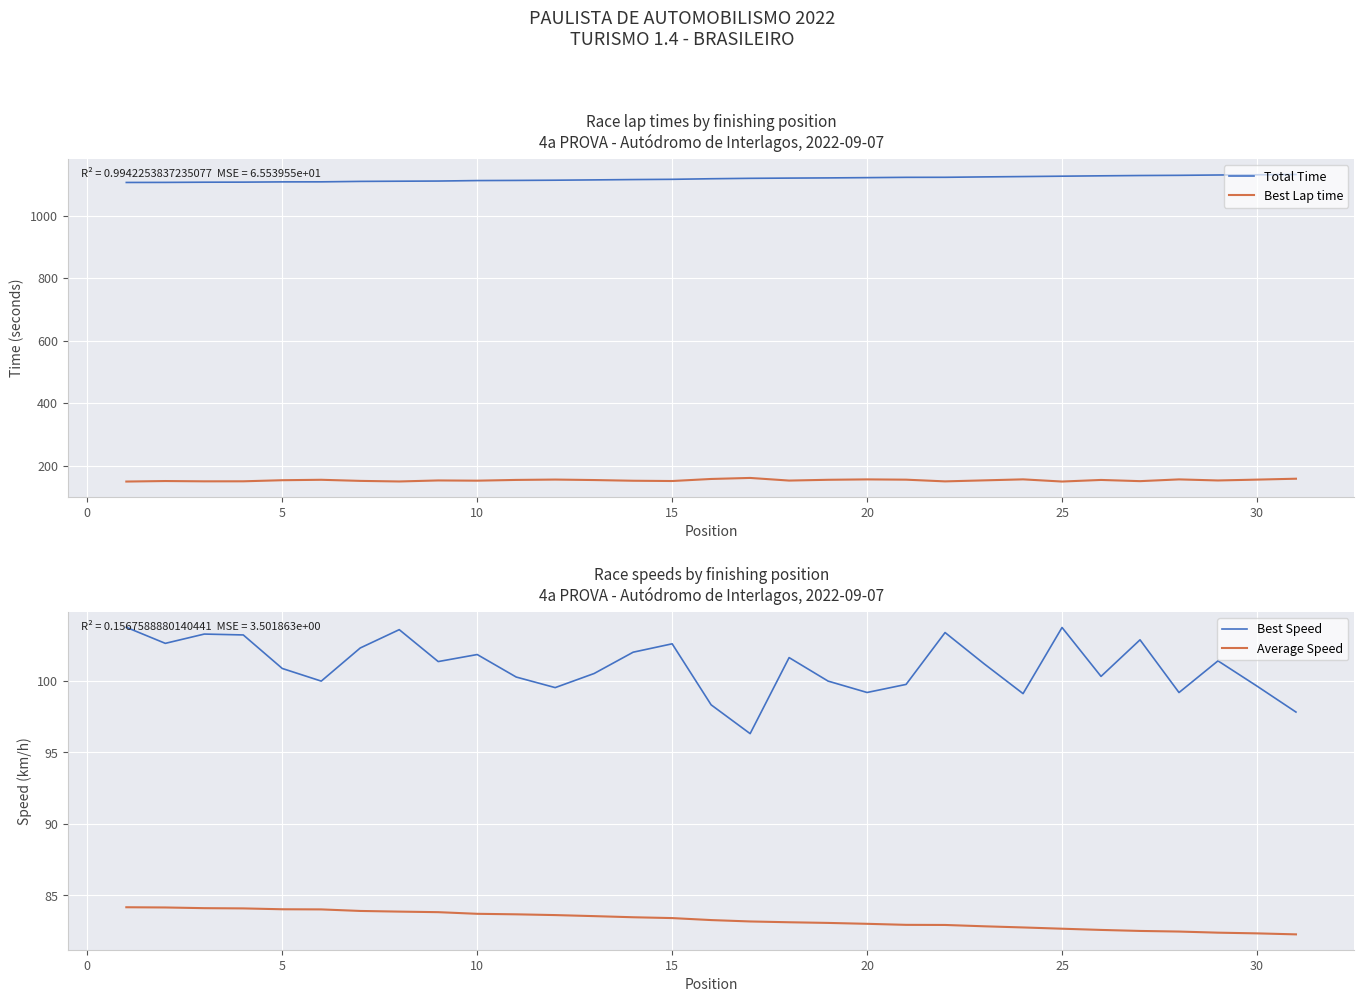

True or false: Best Lap time and Total Time intersect in this chart.

False